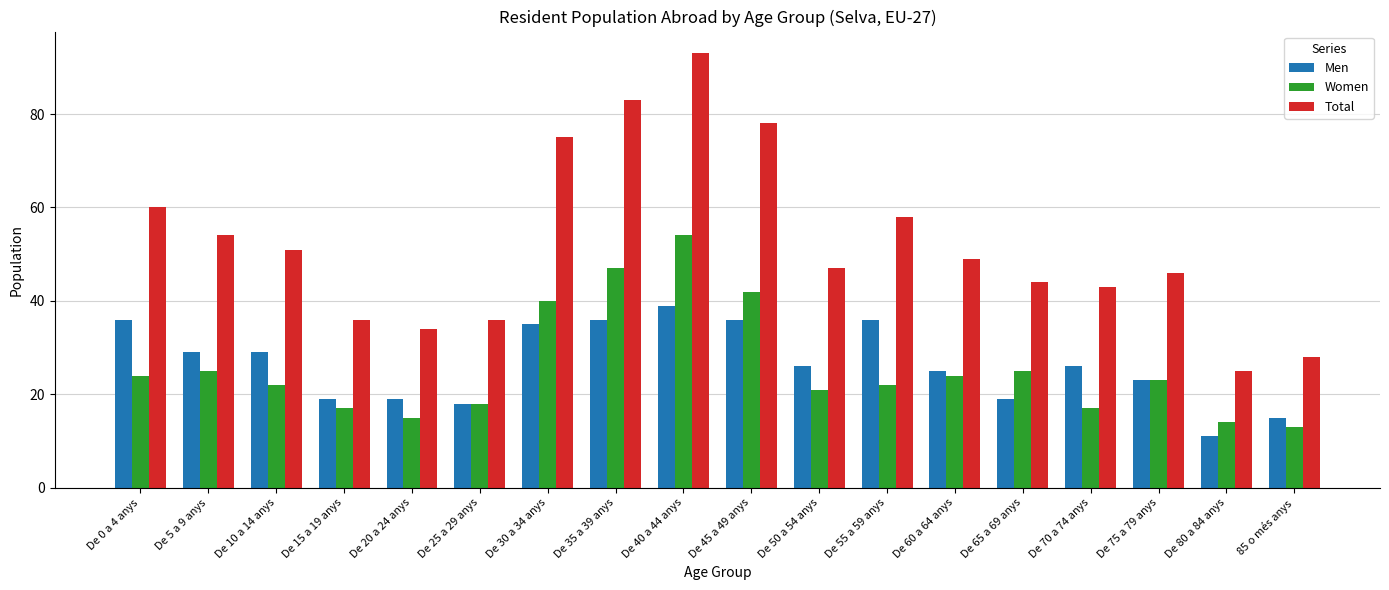

At De 35 a 39 anys, list the series in order from largest to smallest.

Total, Women, Men